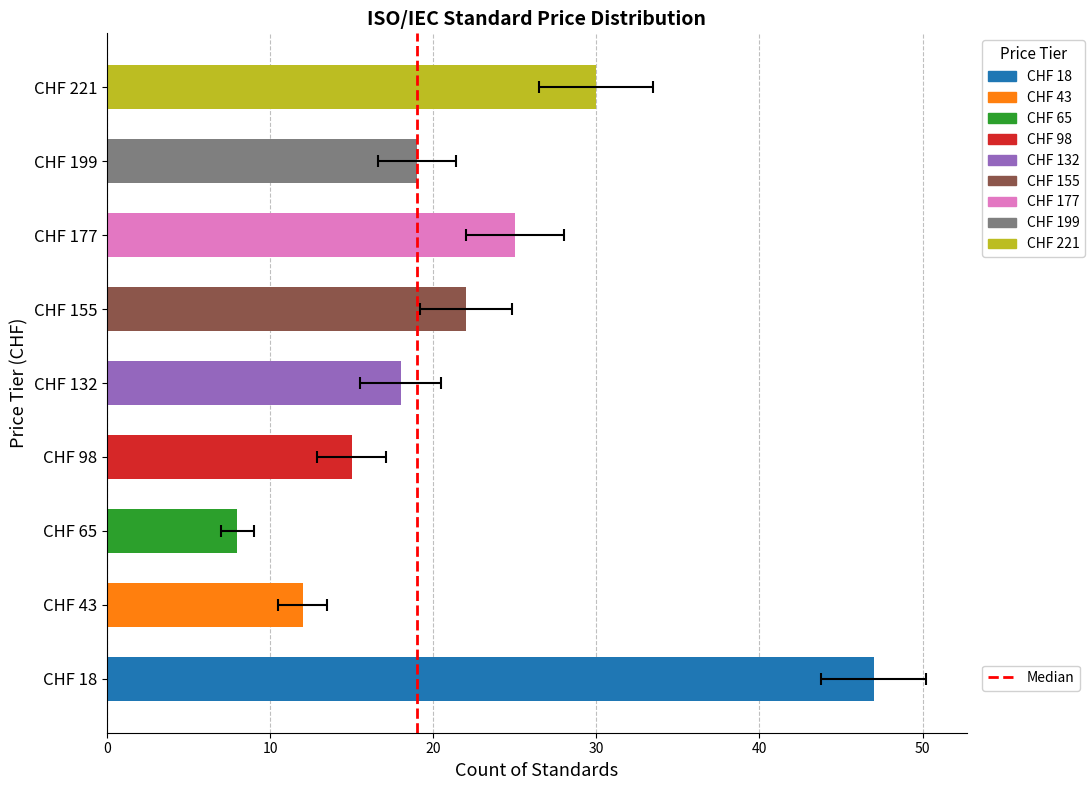

Is it true that Price (PRINT) equals 3 at CHF 221?

False